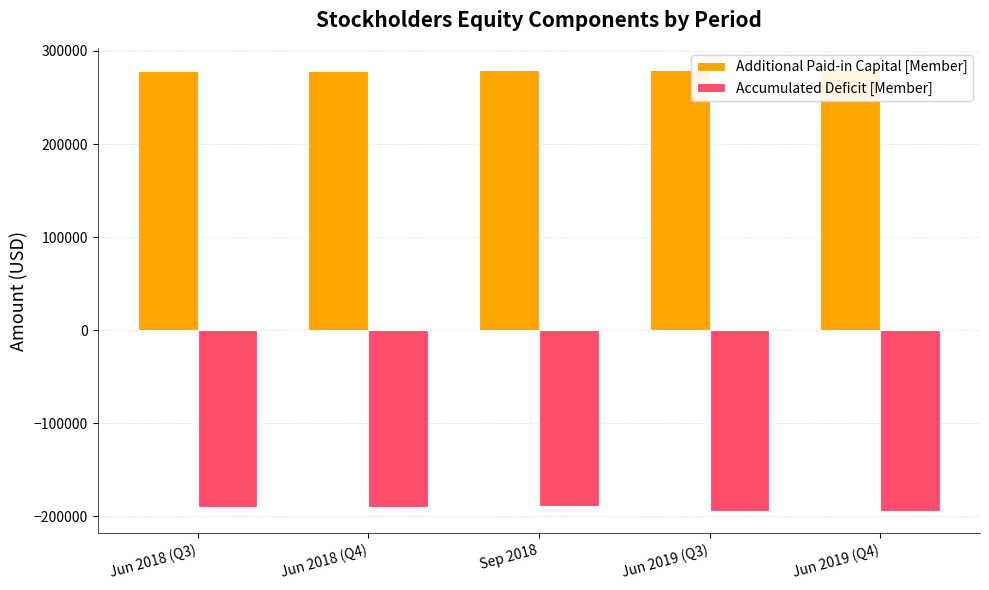

What is the label of the 5th bar from the right?

Jun 2018 (Q3)